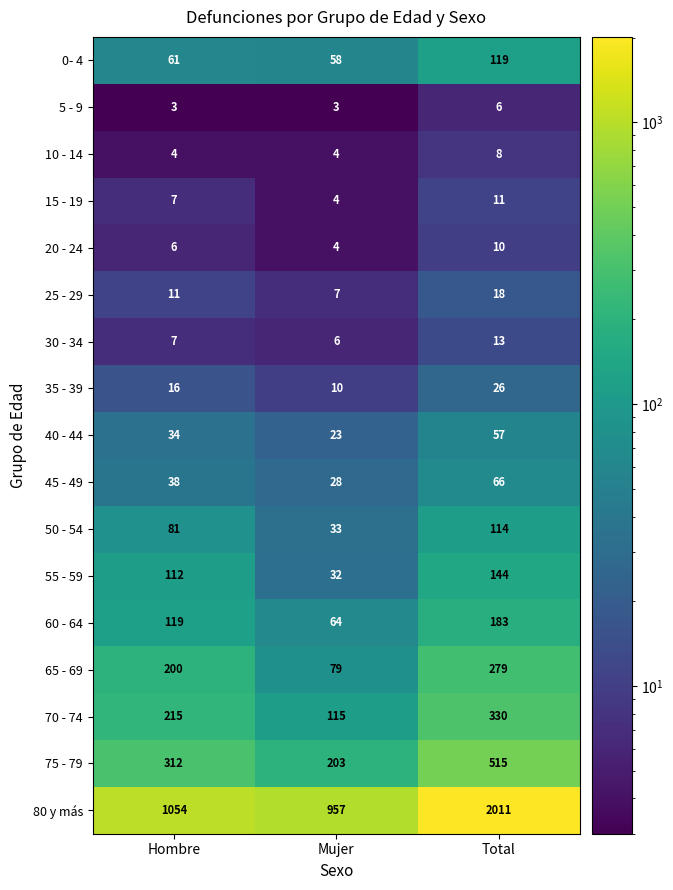

What is the difference between the highest and lowest values at Mujer?

954